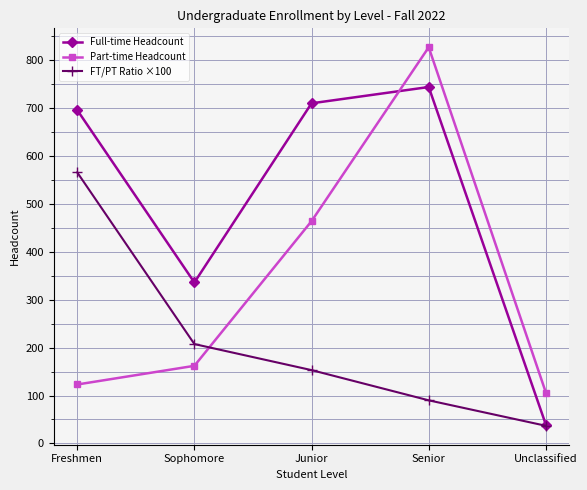

True or false: FT/PT Ratio ×100 has more than 0 points higher than both neighbors.

False